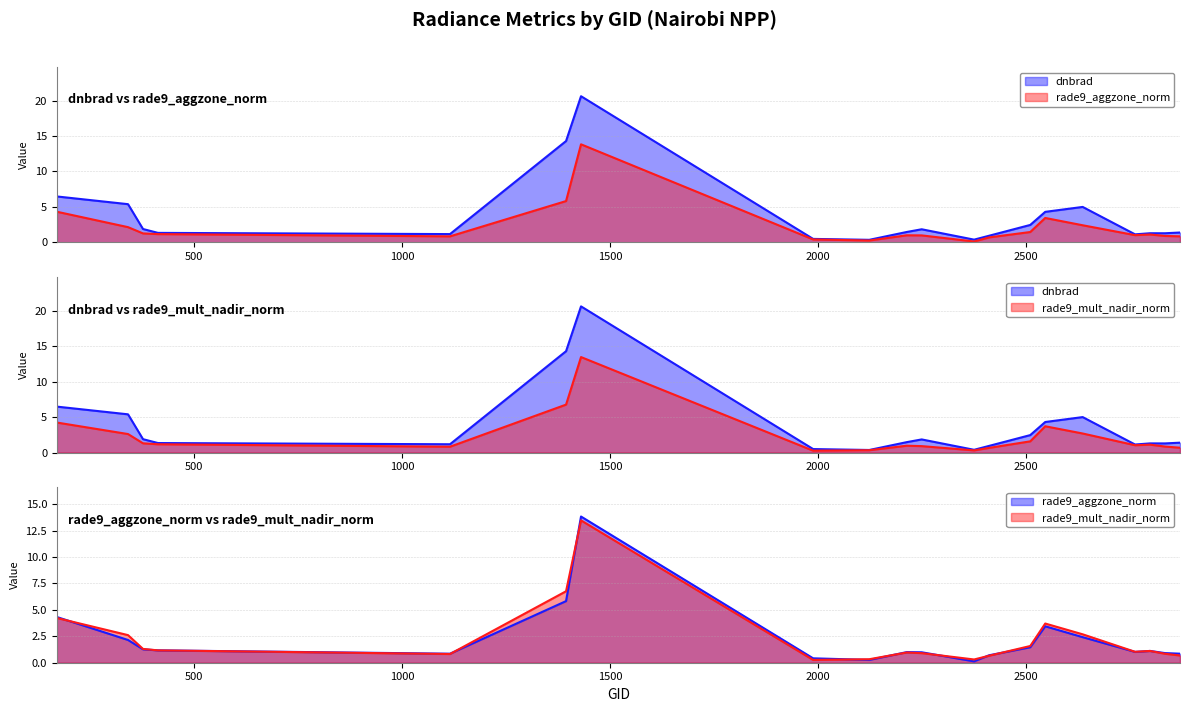

What is the difference between the maximum and minimum values in the rade9_mult_nadir_norm series?

13.2